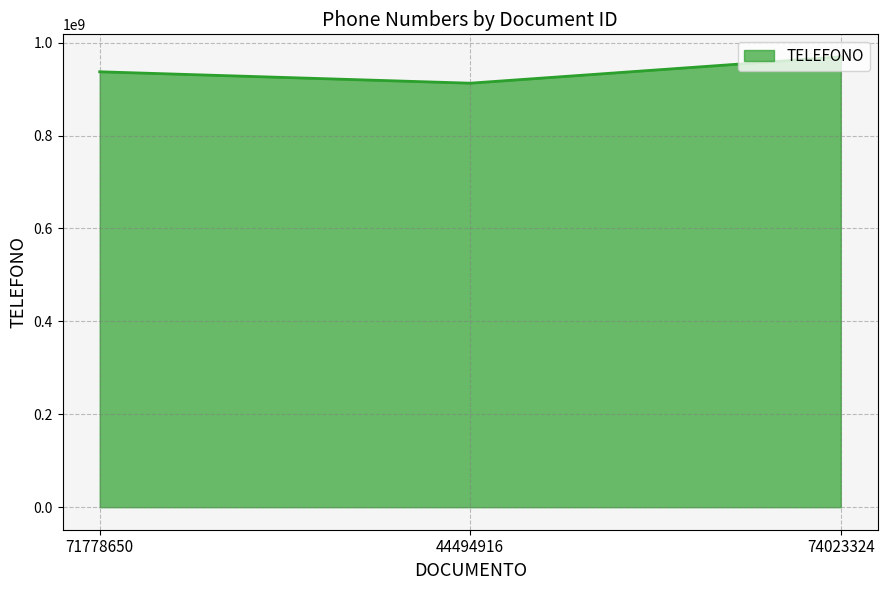

What is the minimum value shown in the chart?

912650258